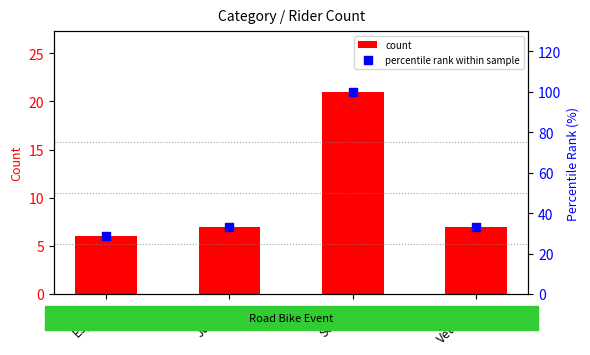

Which series has the largest total across all categories?

percentile rank within sample